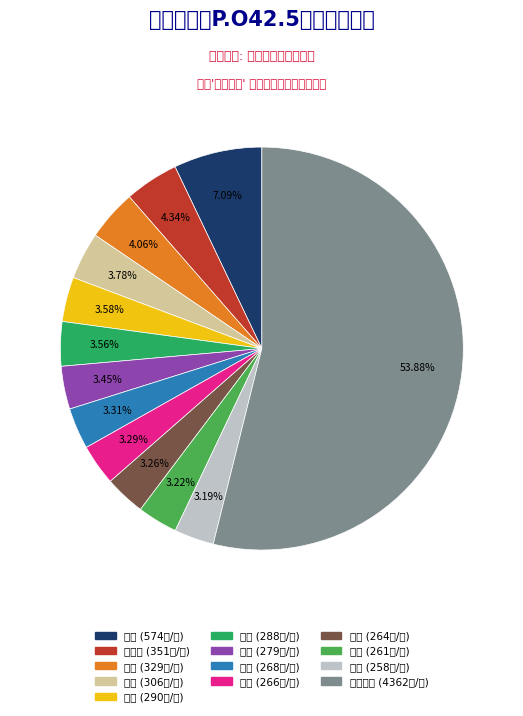

Is there any slice that represents more than half of the pie?

Yes